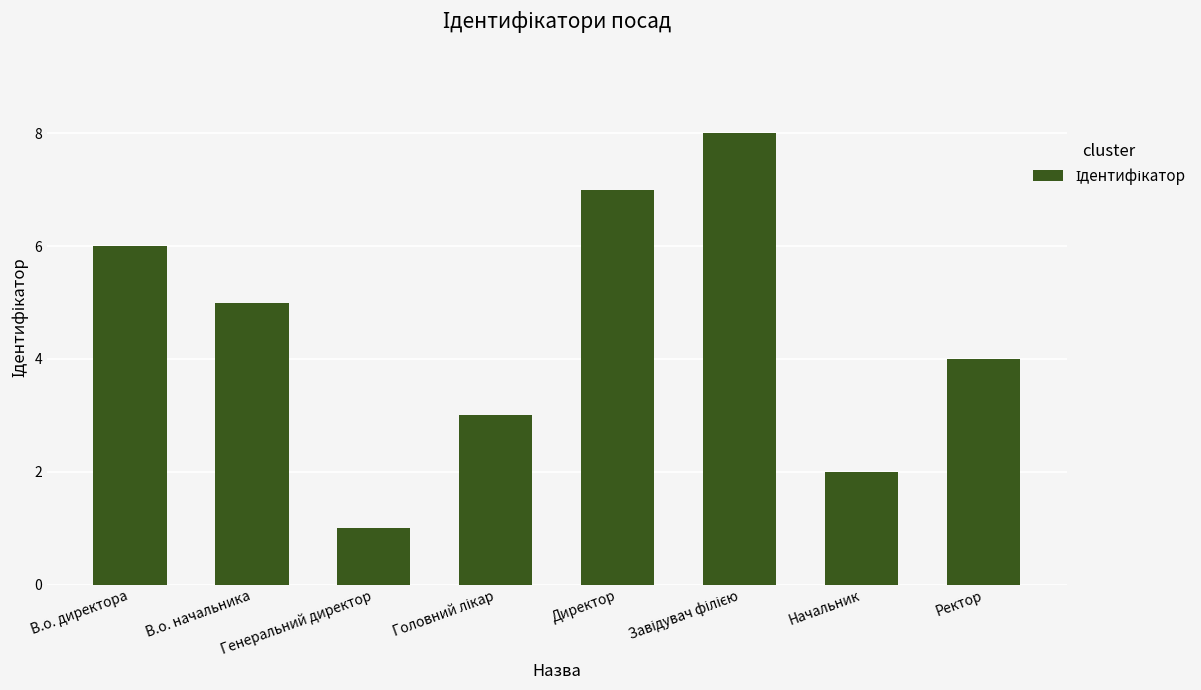

What is the difference between the maximum and minimum values?

7